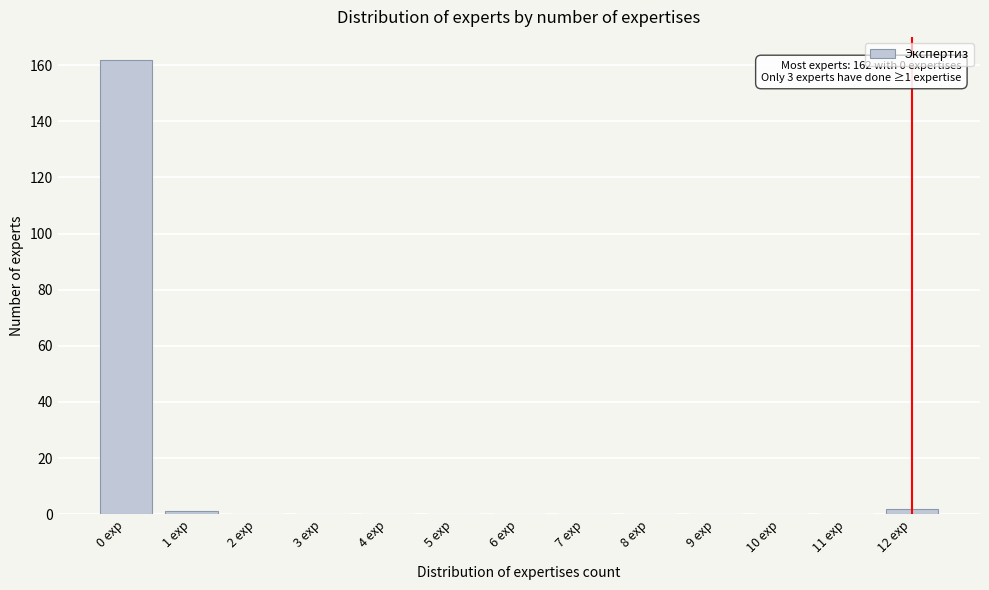

Reading left to right, list all the values displayed in this chart.

0 exp=162	1 exp=1	2 exp=0	3 exp=0	4 exp=0	5 exp=0	6 exp=0	7 exp=0	8 exp=0	9 exp=0	10 exp=0	11 exp=0	12 exp=2